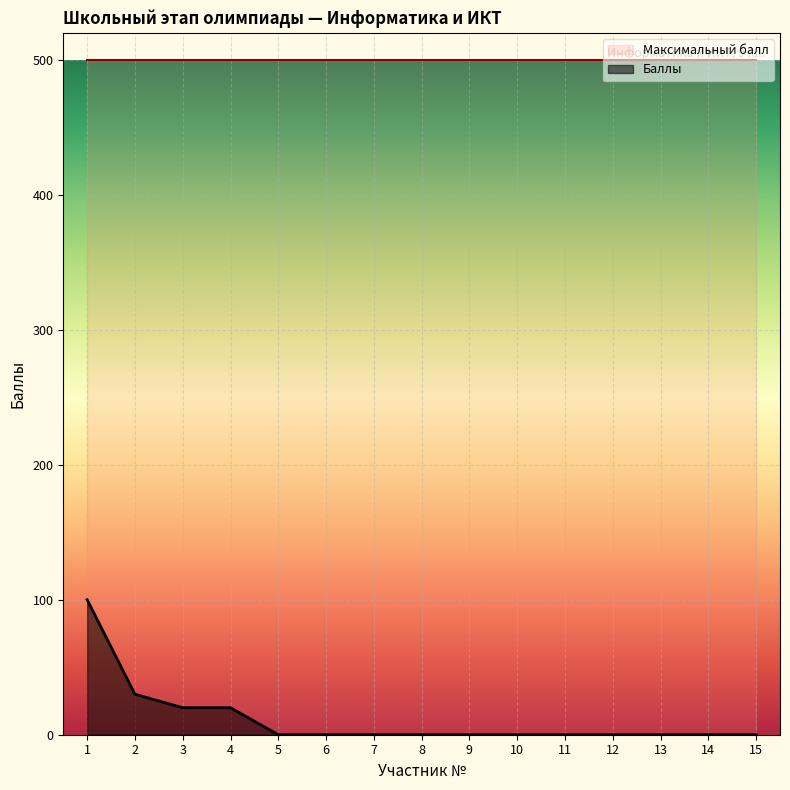

Does the chart display data point markers on the line(s)?

No